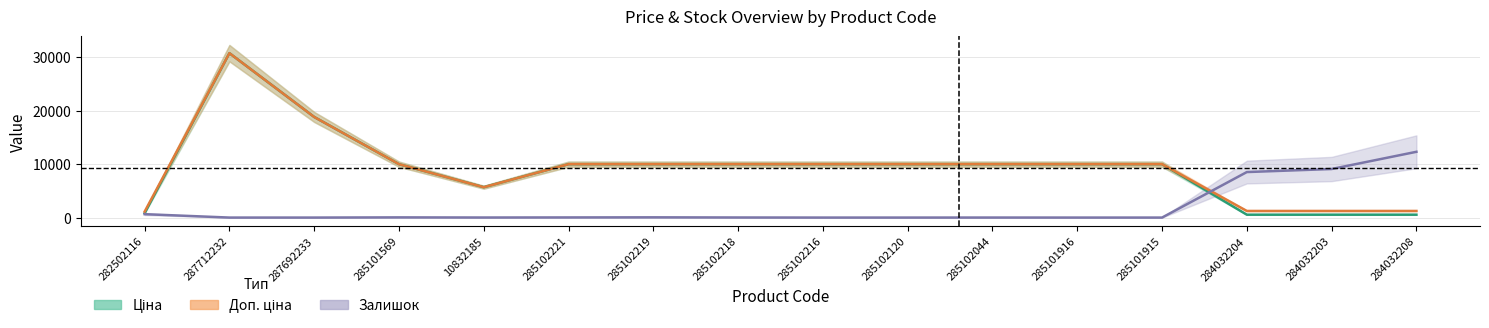

How many data points does each series have?

16